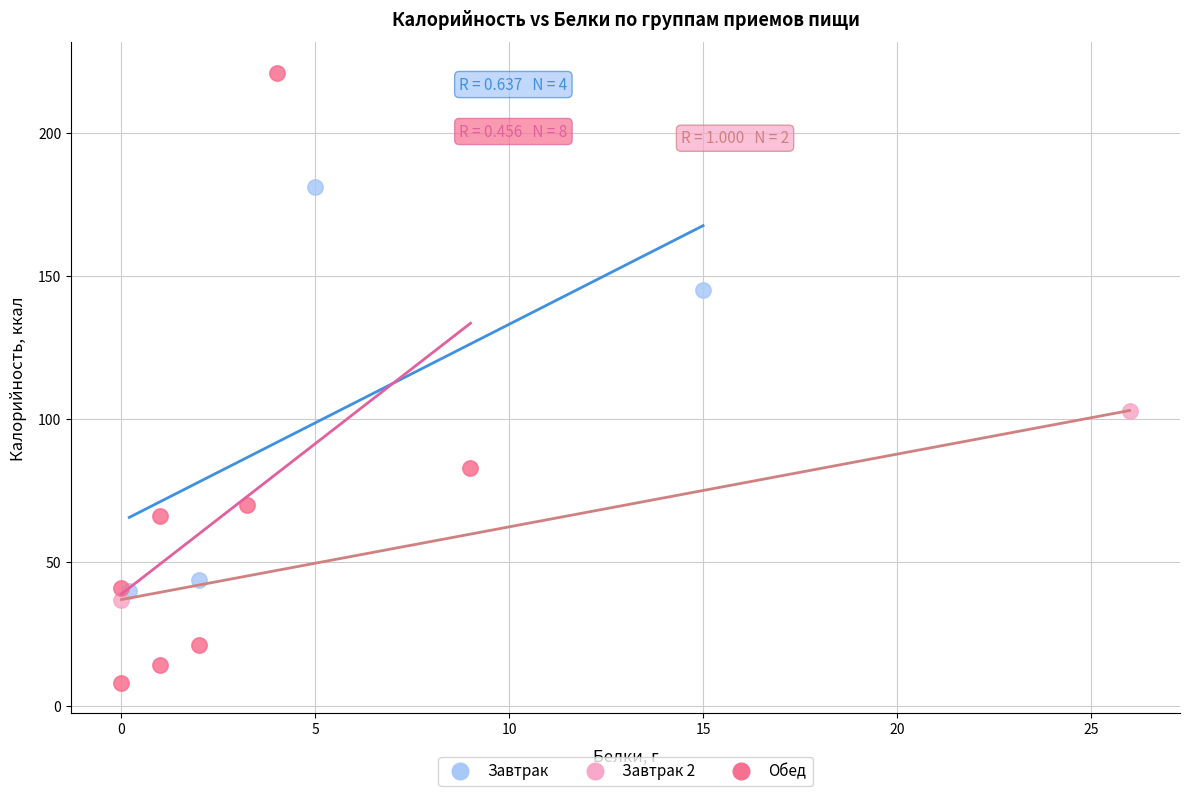

What are all the series names shown in the legend?

Завтрак, Завтрак 2, Обед